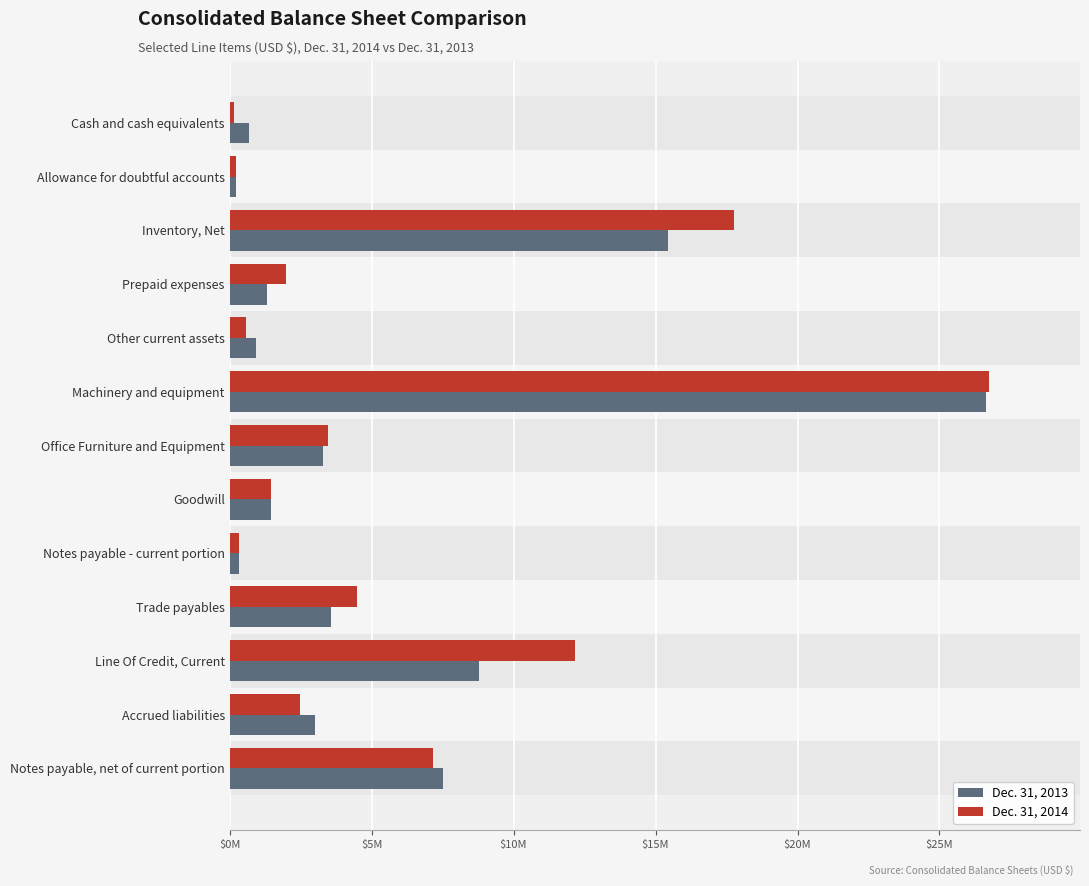

What are all the series names shown in the legend?

Dec. 31, 2013, Dec. 31, 2014